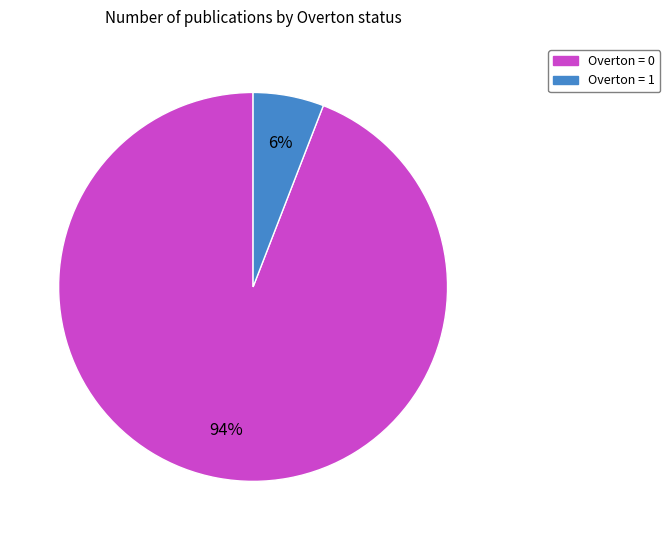

What is the smallest slice in the pie chart?

Overton = 1